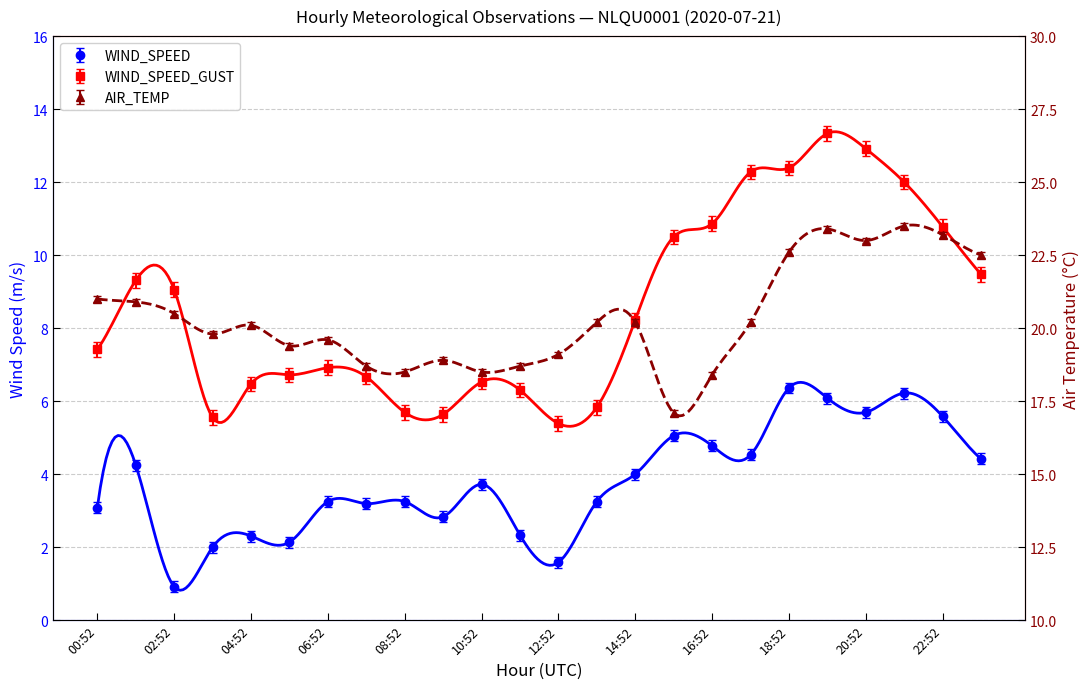

What position from the right is 10:52?

14